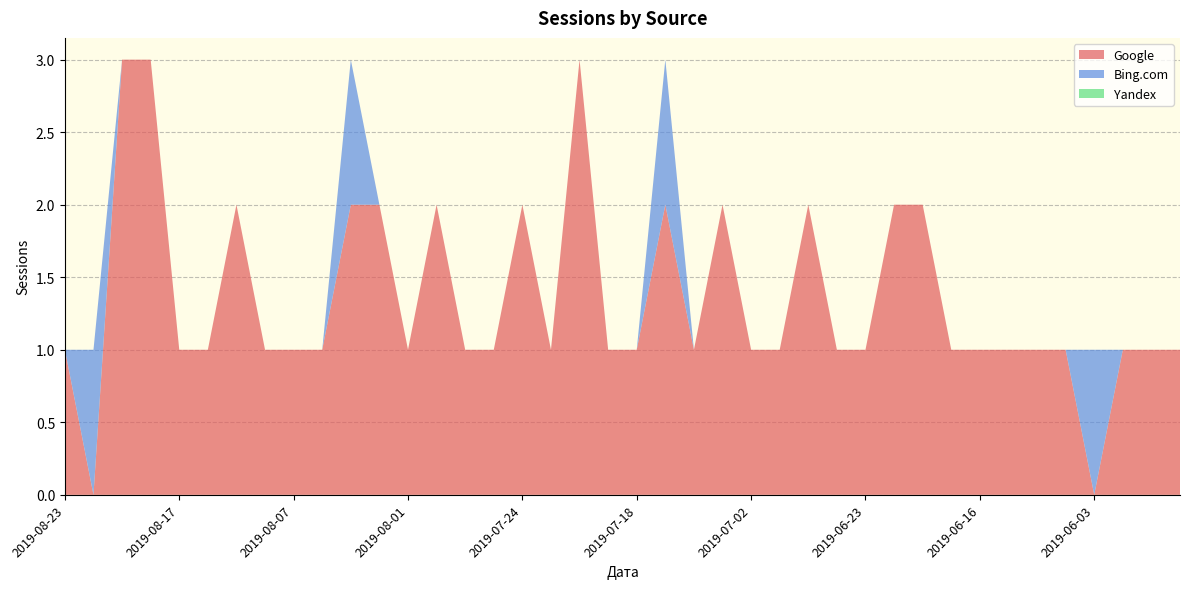

Reading left to right, extract all data points from this chart.

Google: 1	0	3	3	1	1	2	1	1	1	2	2	1	2	1	1	2	1	3	1	1	2	1	2	1	1	2	1	1	2	2	1	1	1	1	1	0	1	1	1
Bing.com: 0	1	0	0	0	0	0	0	0	0	1	0	0	0	0	0	0	0	0	0	0	1	0	0	0	0	0	0	0	0	0	0	0	0	0	0	1	0	0	0
Yandex: 0	0	0	0	0	0	0	0	0	0	0	0	0	0	0	0	0	0	0	0	0	0	0	0	0	0	0	0	0	0	0	0	0	0	0	0	0	0	0	0